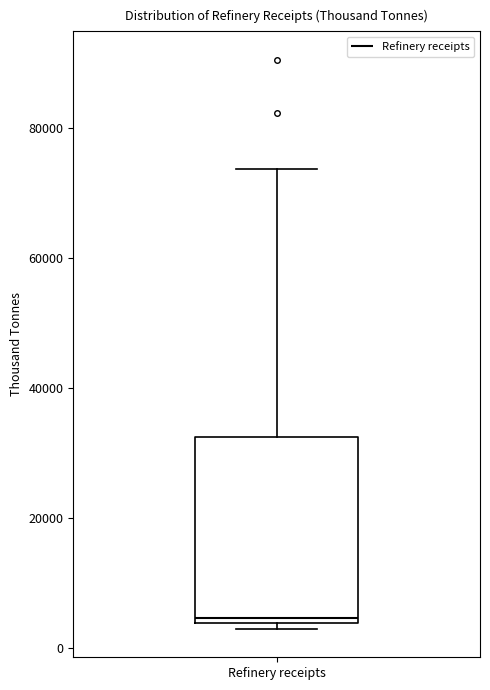

Read this box plot against the y-axis: the position of the median line, the range covered by the box, and the ends of both whiskers. The values are not printed on the chart, so give them approximately, as read against the axis.

median 4000 (just above the box's lower edge), box 4000 to 32000, whiskers 2000 to 74000